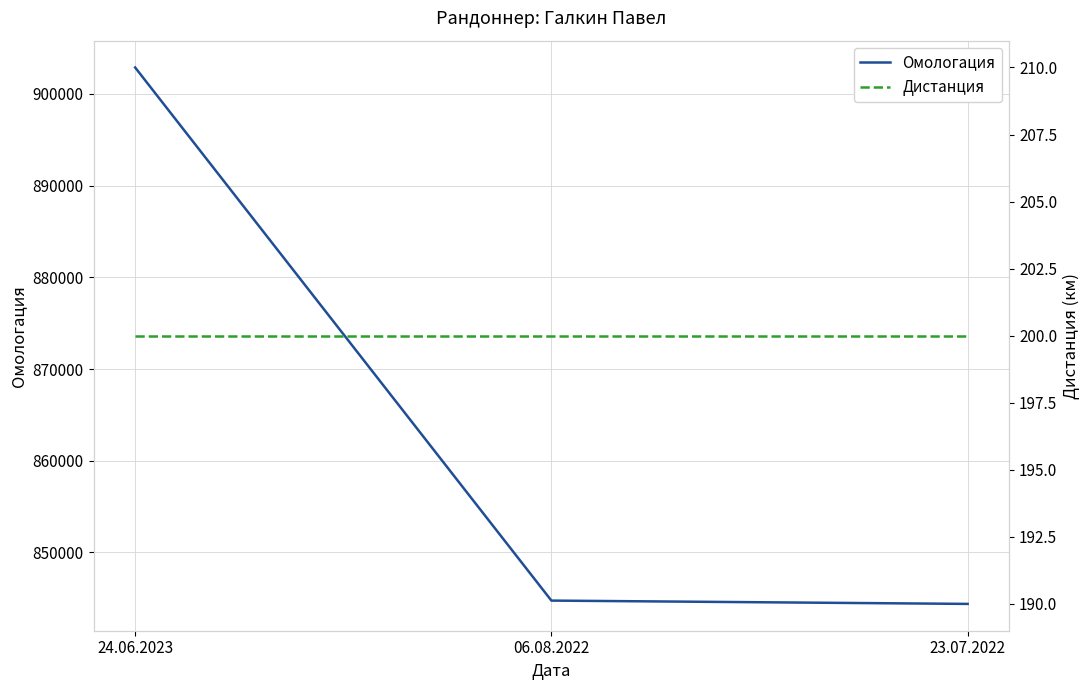

What position from the right is 06.08.2022?

2